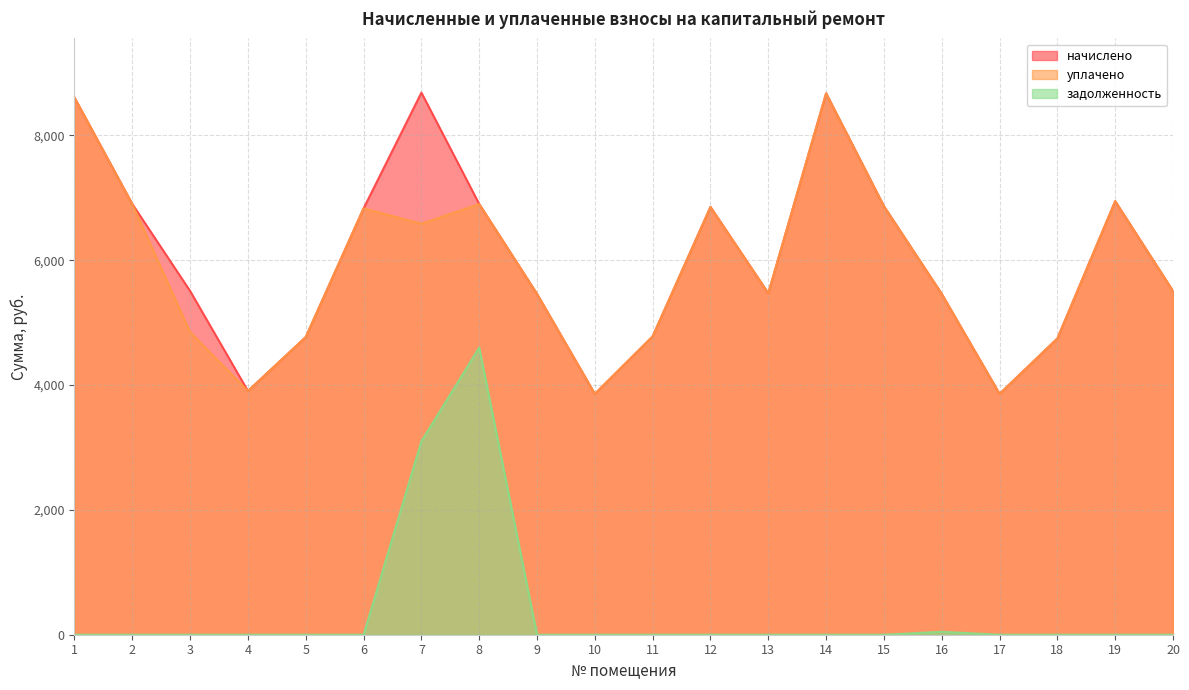

Which series changed the most between 10 and 20?

начислено